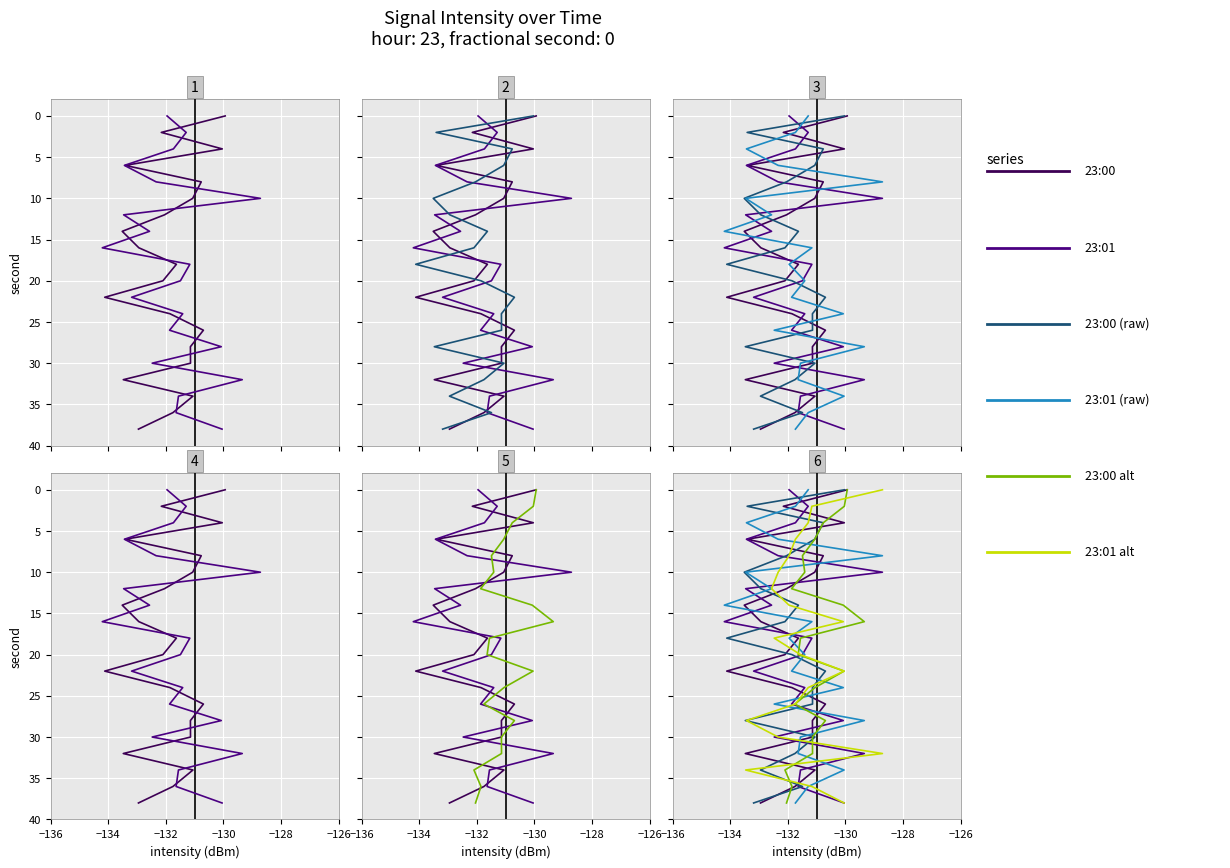

Which series has the largest range (max minus min)?

23:00